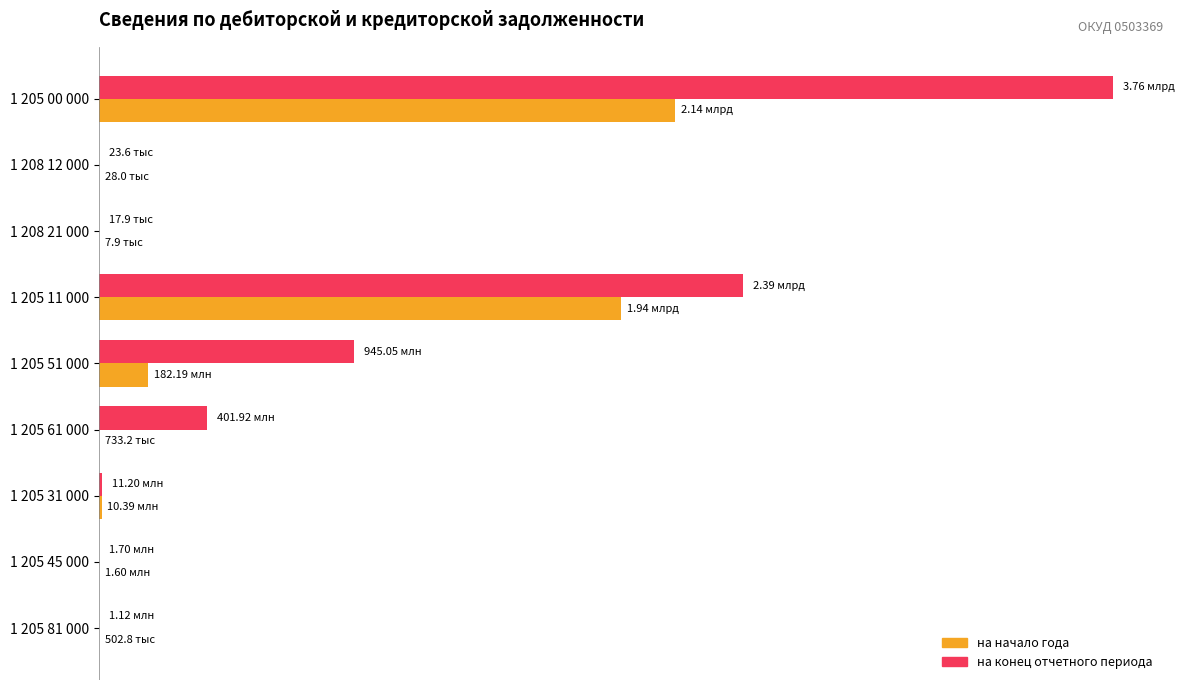

What are all the series names shown in the legend?

на начало года, на конец отчетного периода